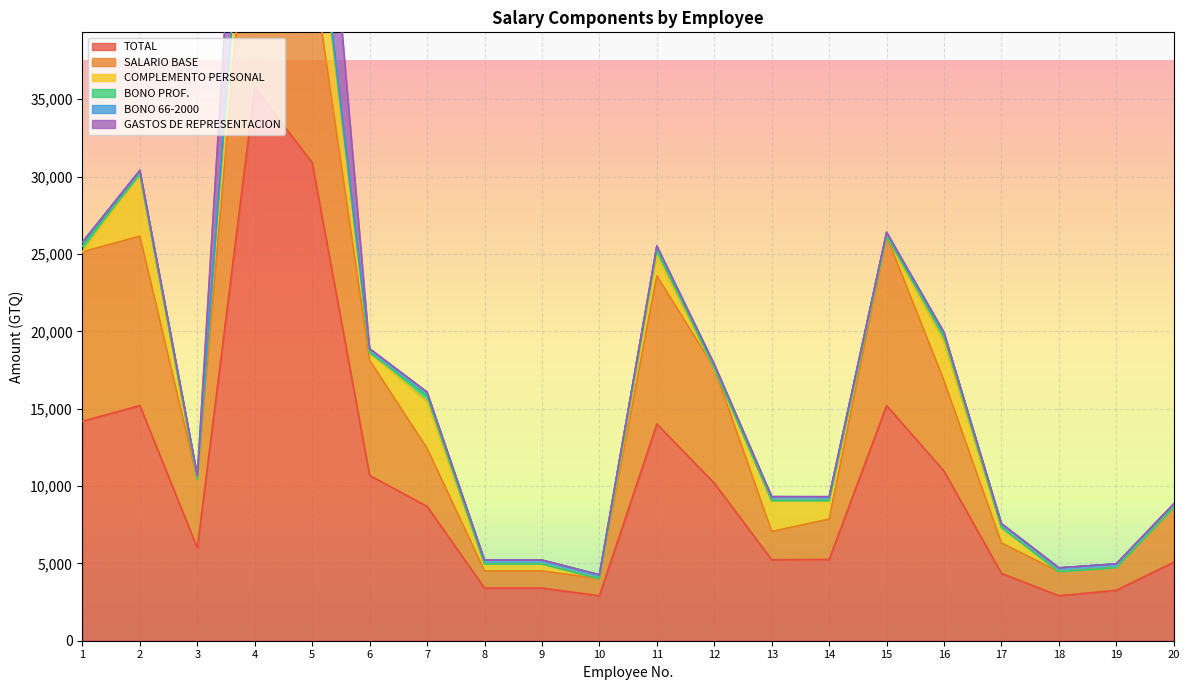

What are all the series names shown in the legend?

TOTAL, SALARIO BASE, COMPLEMENTO PERSONAL, BONO PROF., BONO 66-2000, GASTOS DE REPRESENTACION